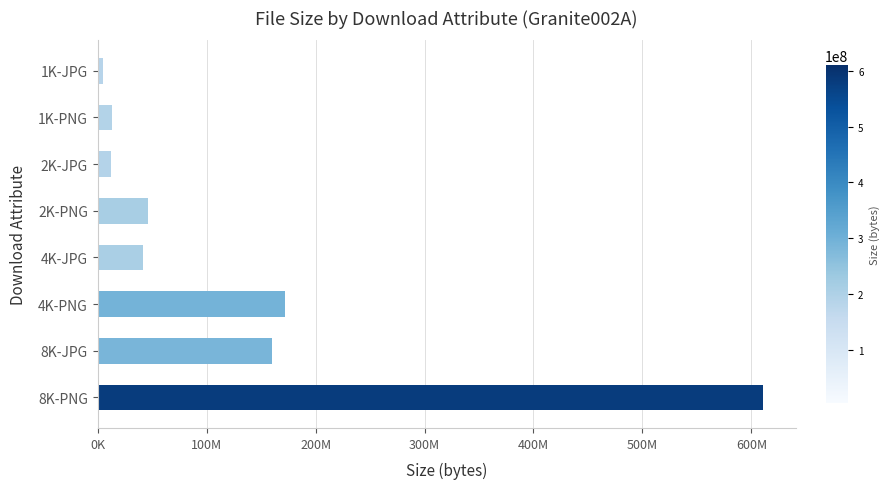

Are the bars horizontal?

Yes